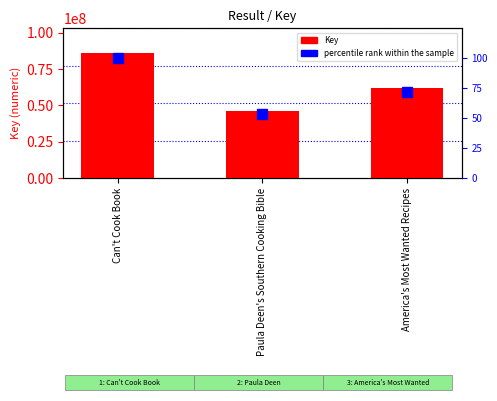

Reading left to right, transcribe all the data shown in this chart.

Key: Can't Cook Book=85812240.0	Paula Deen's Southern Cooking Bible=45843686.0	America's Most Wanted Recipes=61977625.0
percentile rank within the sample: Can't Cook Book=100.0	Paula Deen's Southern Cooking Bible=53.4	America's Most Wanted Recipes=72.2